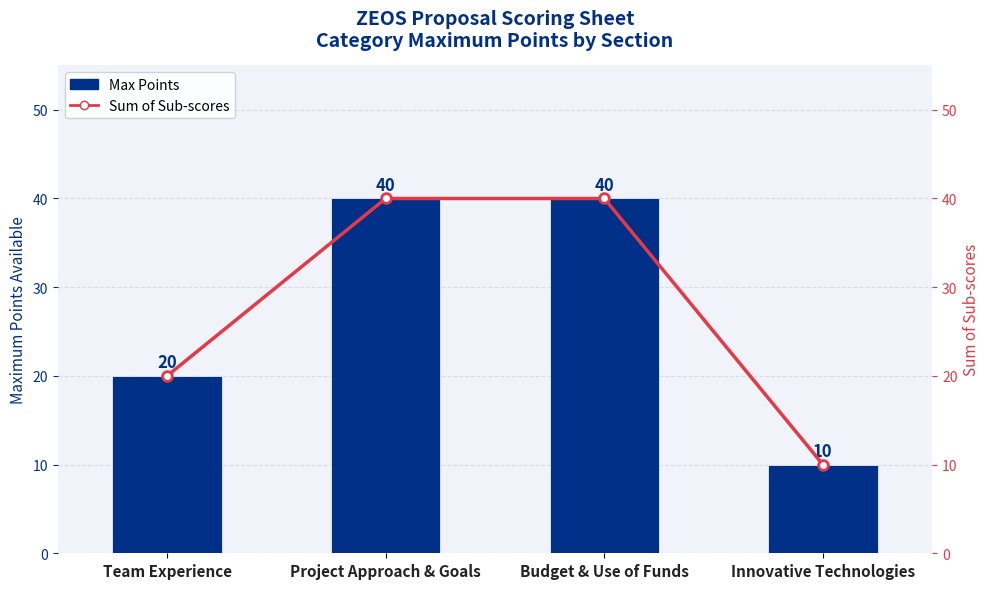

The value of Max Points at Project Approach & Goals is 61. True or false?

False